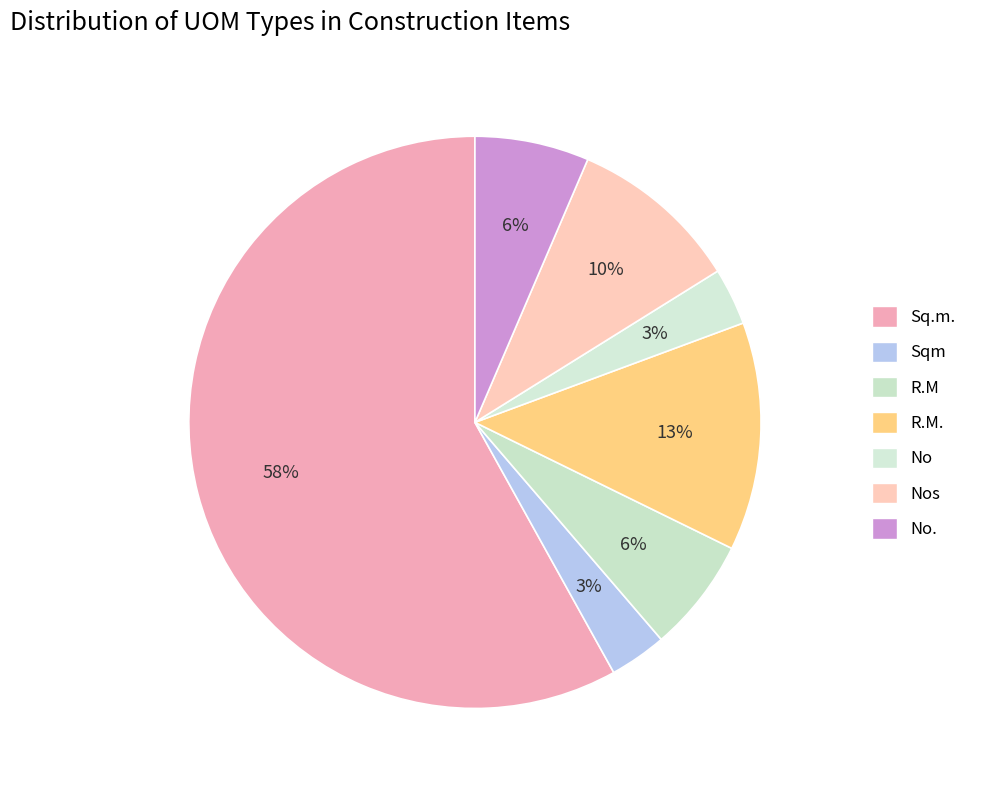

What percentage is the R.M. slice, to the nearest percent?

13%